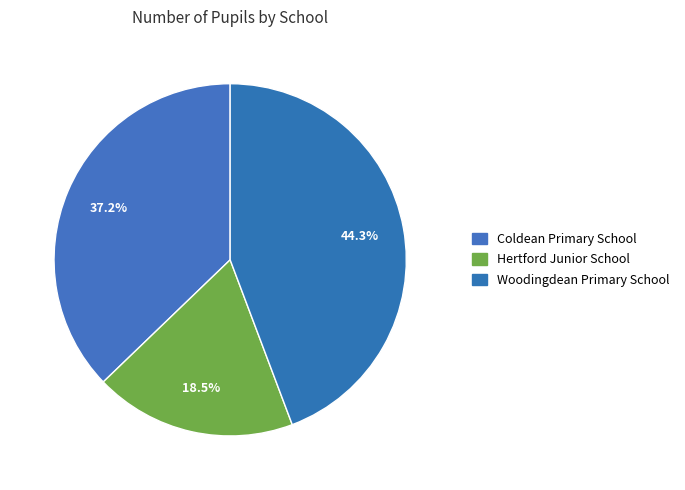

What is the change in value from Coldean Primary School to Hertford Junior School?

-161